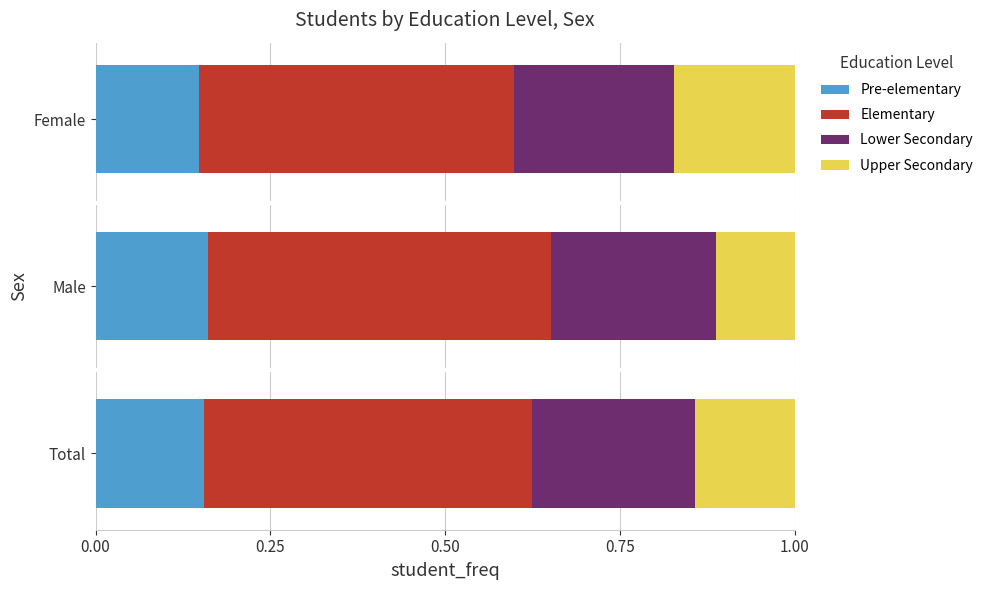

Count the number of data series in this chart.

4